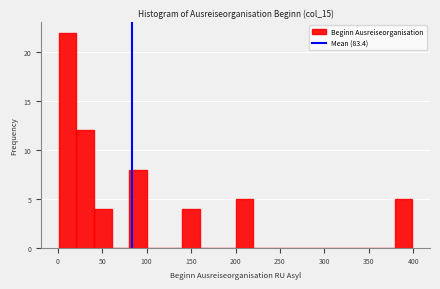

Read against the x-axis, roughly where is the centre of the tallest bar?

10